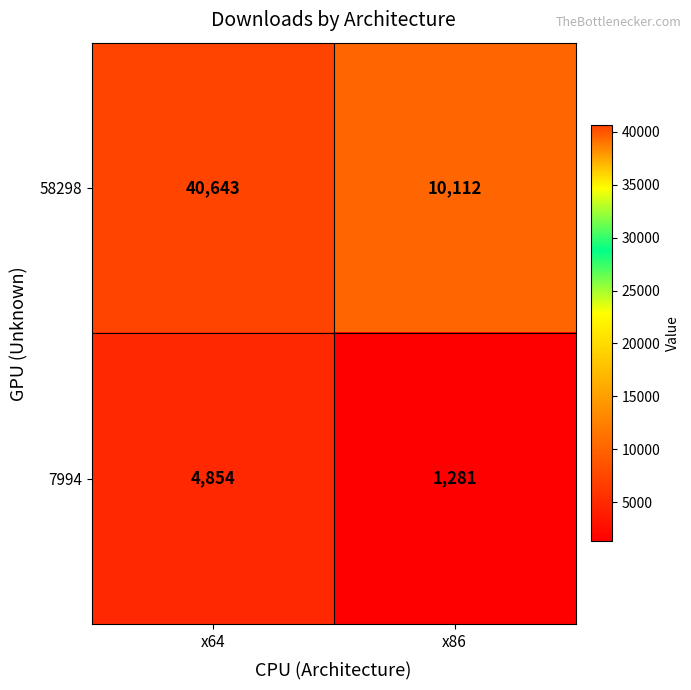

What is the sum of the 7994 values at x64 and x86?

6135